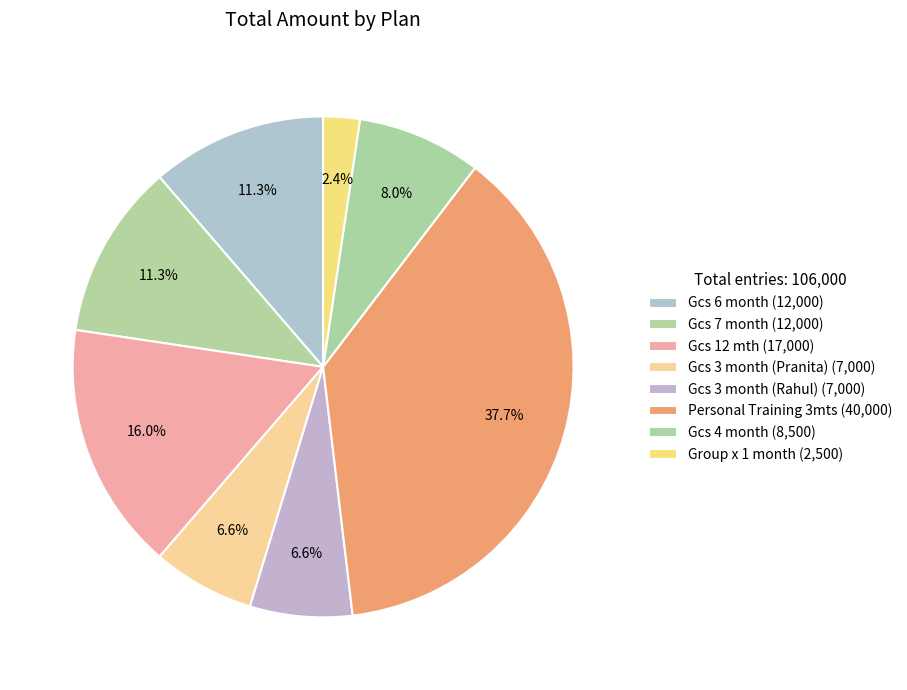

Which category has the smallest portion of the pie?

Group x 1 month